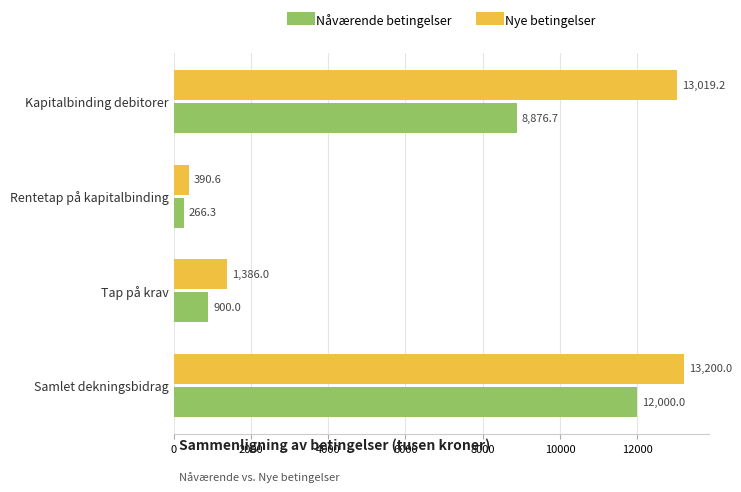

Count the number of data series in this chart.

2